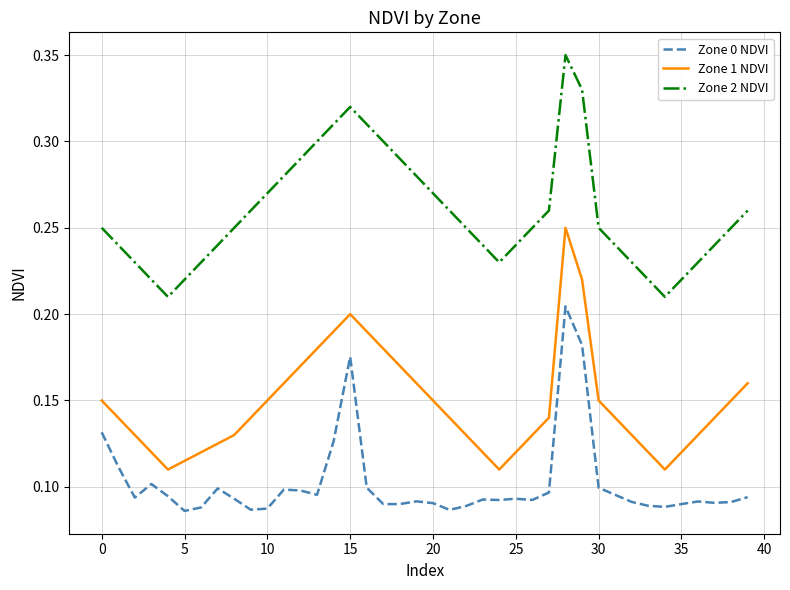

List the series in order of their overall mean, lowest first.

Zone 0 NDVI, Zone 1 NDVI, Zone 2 NDVI